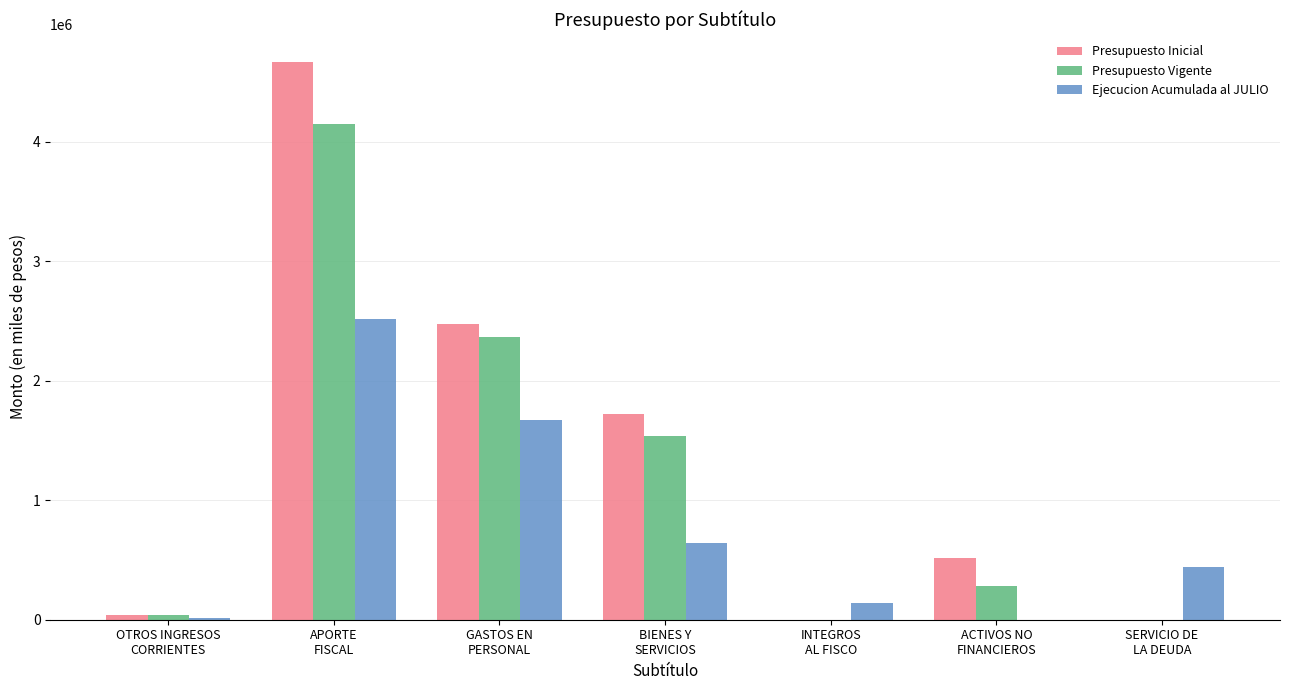

Which series has the largest total across all categories?

Presupuesto Inicial